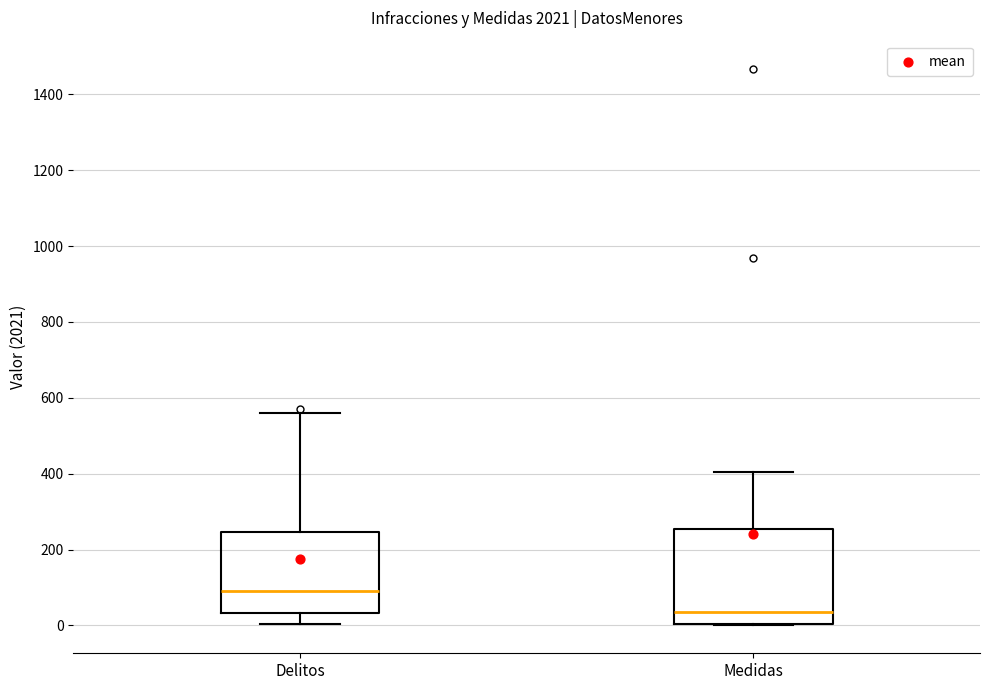

Reading left to right, transcribe this box plot: for each box, give where its median line is, the range the box spans, and where its two whiskers end, as read against the y-axis. The values are not printed on the chart, so give them approximately, as read against the axis.

Delitos: median 100, box 40 to 240, whiskers 0 to 560
Medidas: median 40, box 0 to 260, whiskers 0 to 400